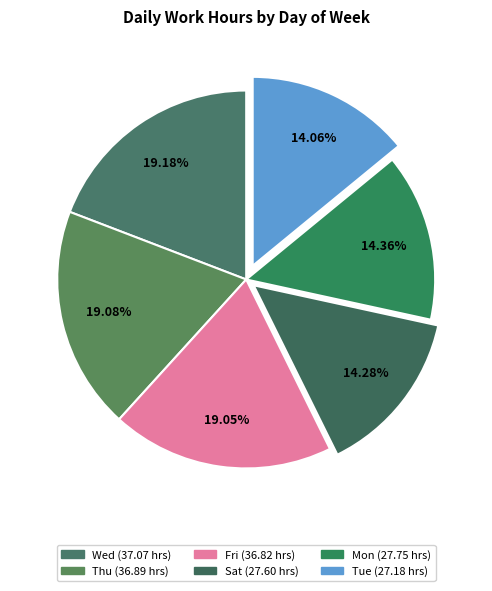

How many slices are in this pie chart?

6